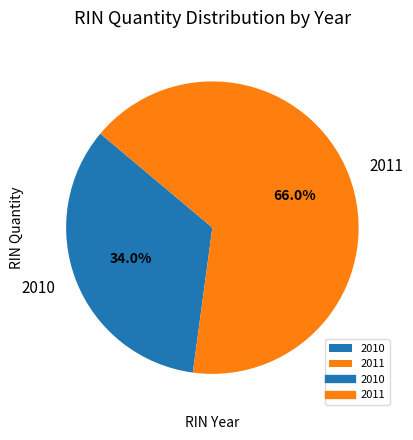

What percentage do 2010 and 2011 together represent?

100.0%